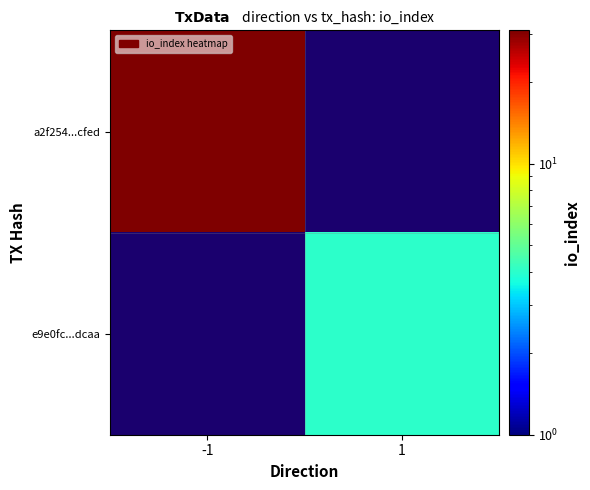

Which label corresponds to the largest value in the chart?

-1